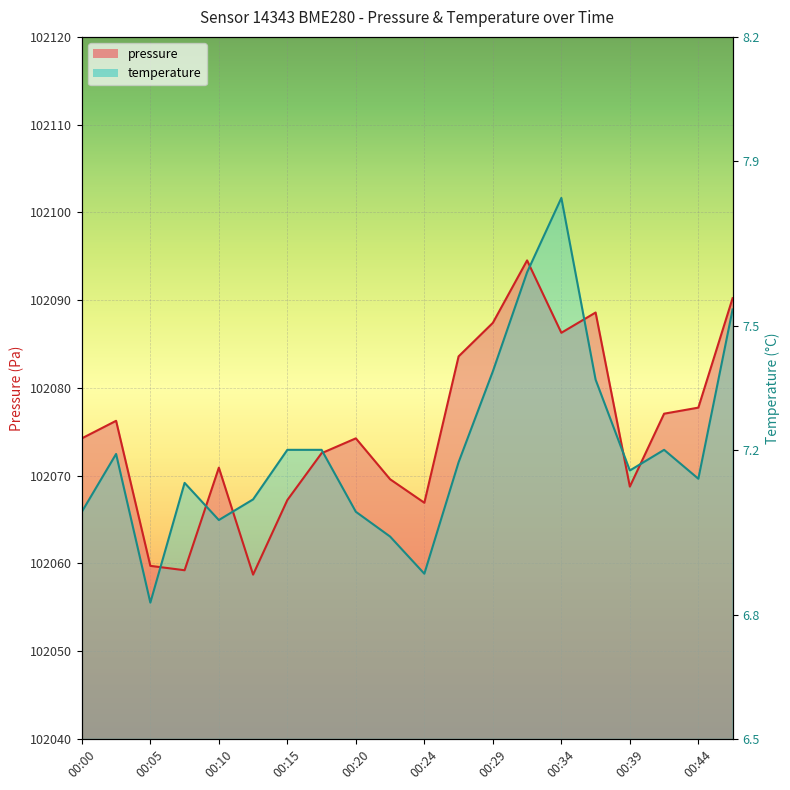

What is the sum of the temperature values at 00:05 and 00:41?

204128.5